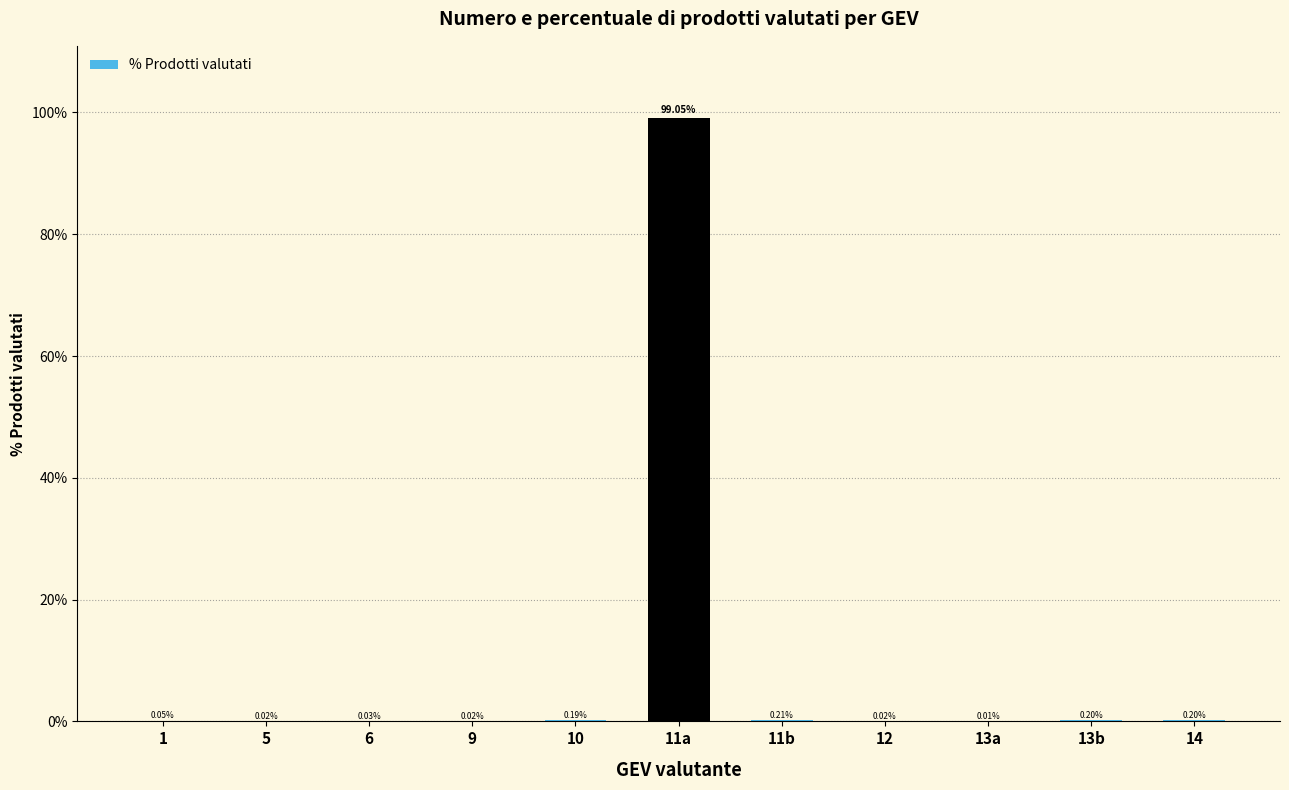

What is the change in value from 1 to 10?

+0.1